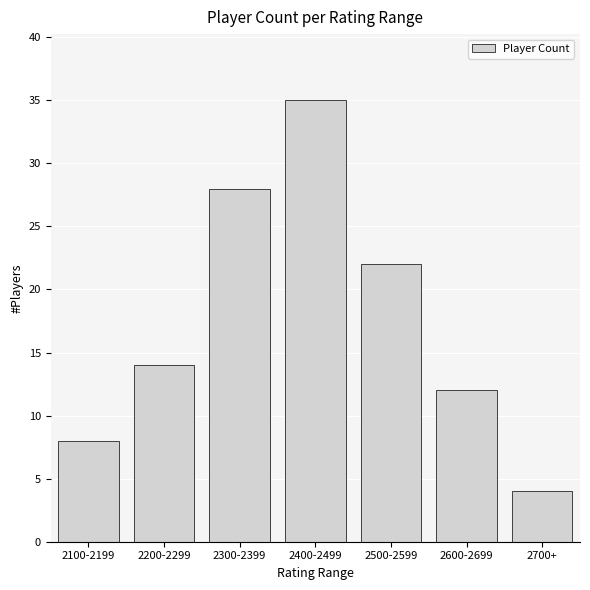

How many distinct data groups are displayed?

1